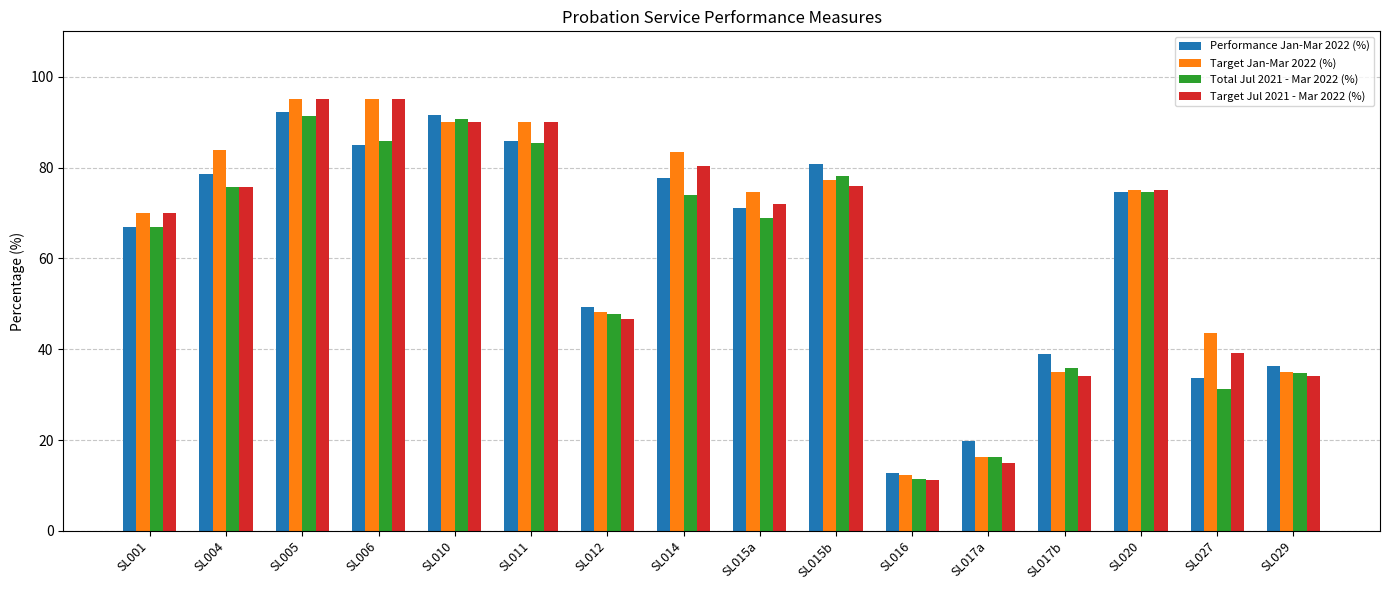

What is the difference between the Target Jul 2021 - Mar 2022 (%) values at SL029 and SL014?

46.4